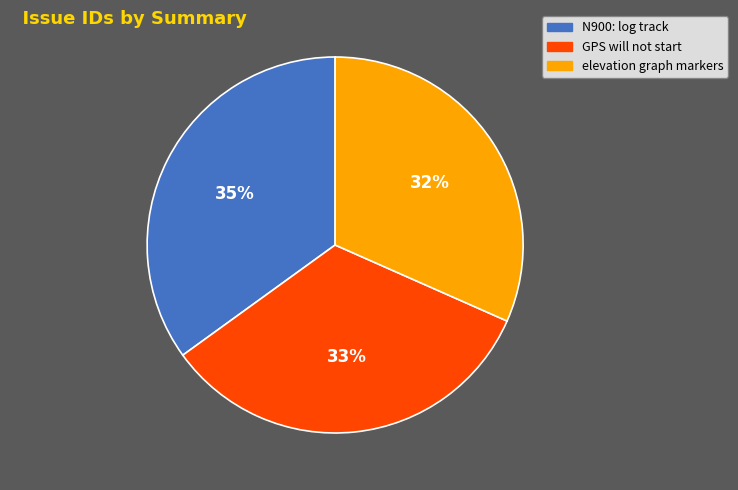

The N900: log track slice represents 47% of the pie. True or false?

False